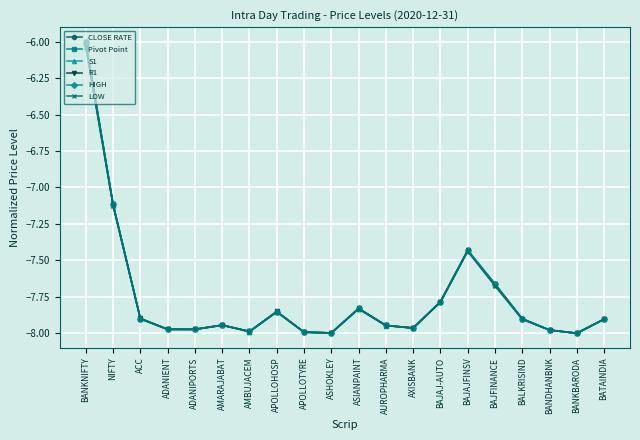

Is it true that LOW equals -7.9 at APOLLOHOSP?

True